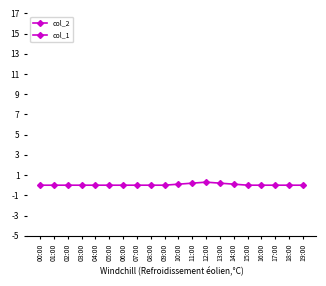

Which series has the largest range (max minus min)?

col_2